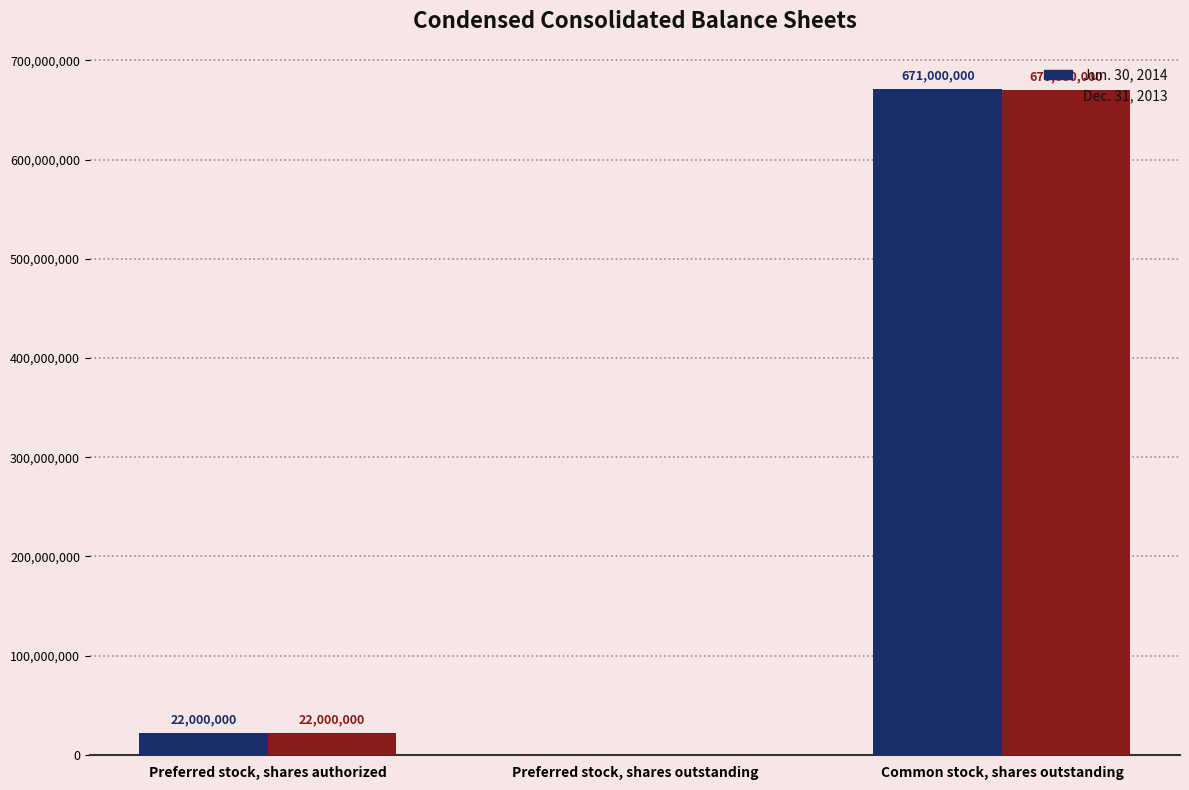

How many data points does each series have?

3